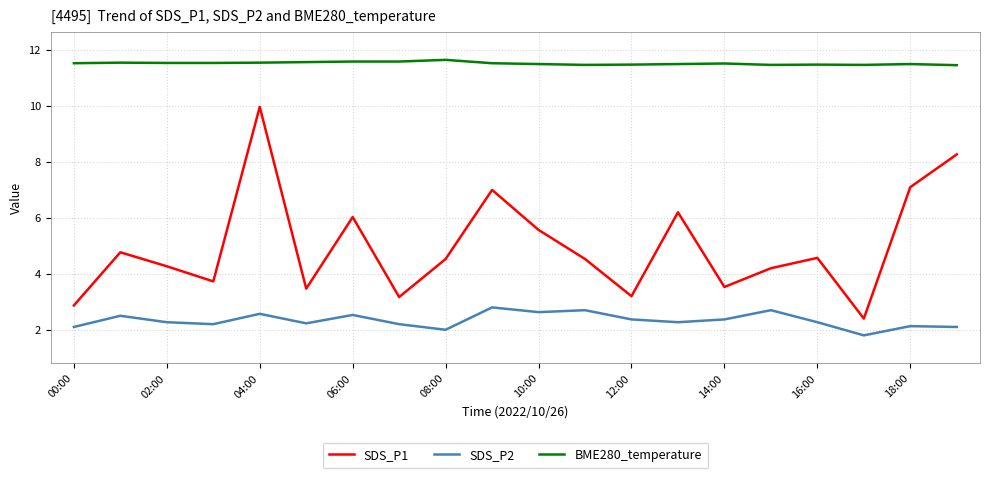

Which series has the largest range (max minus min)?

SDS_P1